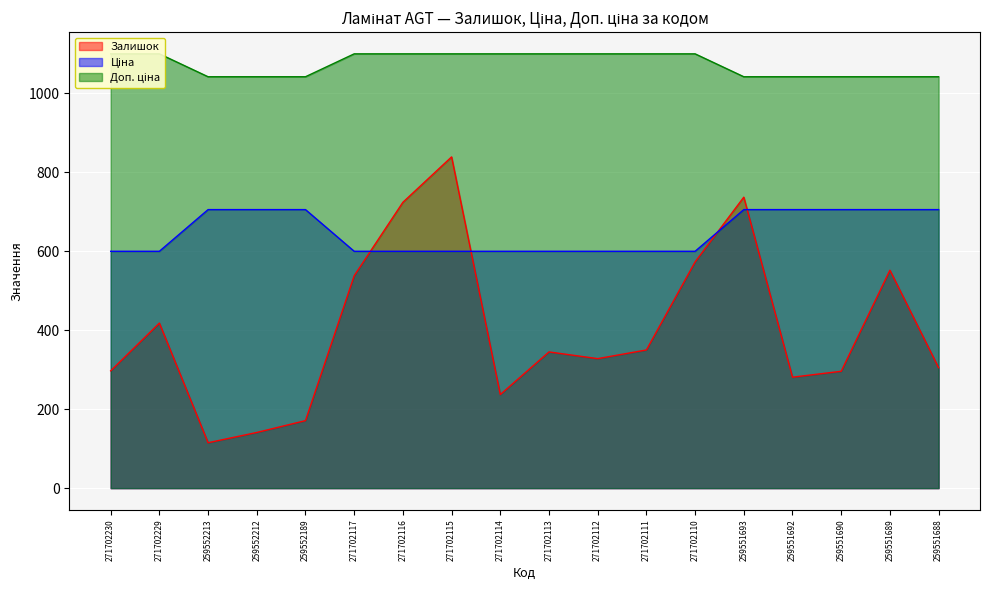

True or false: Доп. ціна and Ціна cross at least once.

False